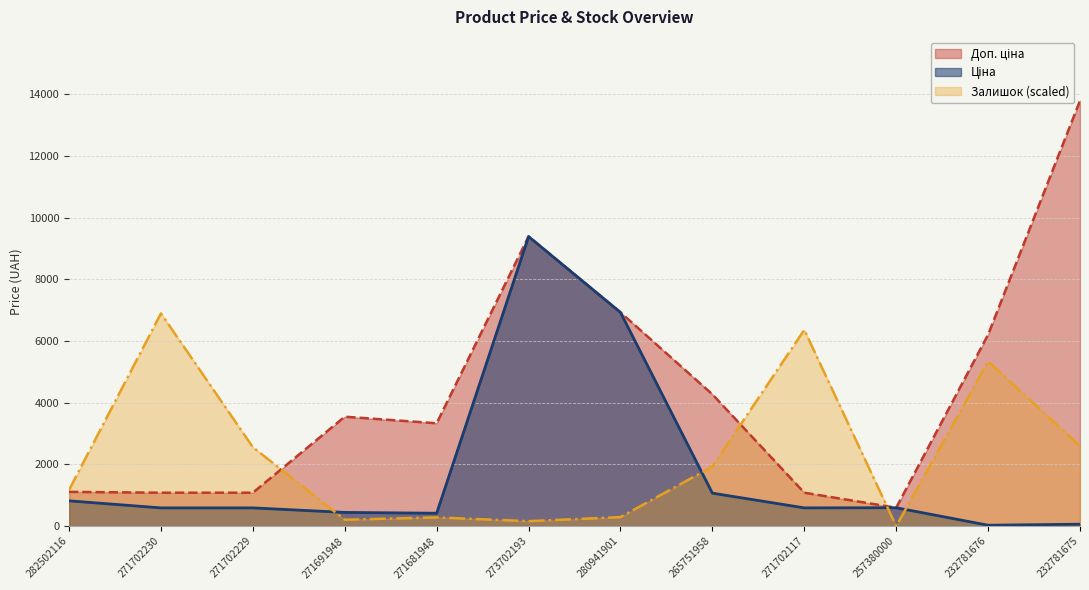

Between which two adjacent categories do Доп. ціна and Залишок first intersect?

271702229 and 271691948